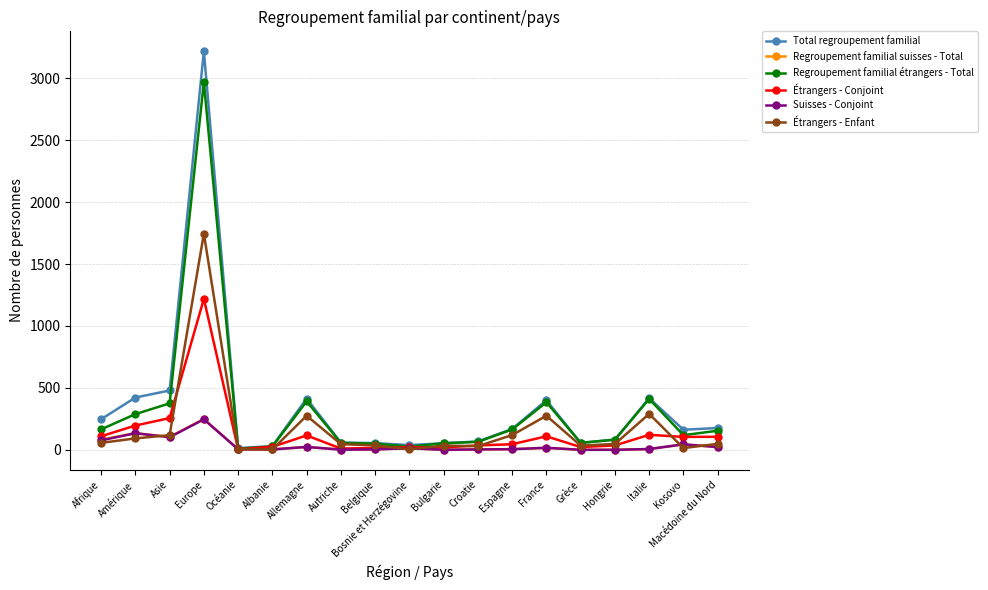

What is the label of the 11th point from the left?

Bulgarie